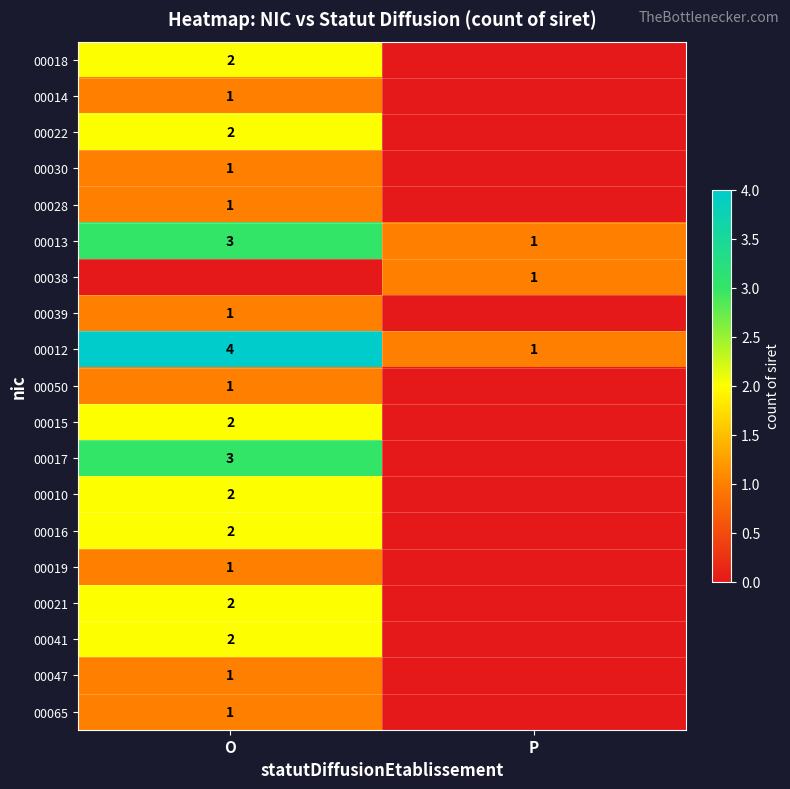

True or false: 00065 has a value of 1 at O.

True